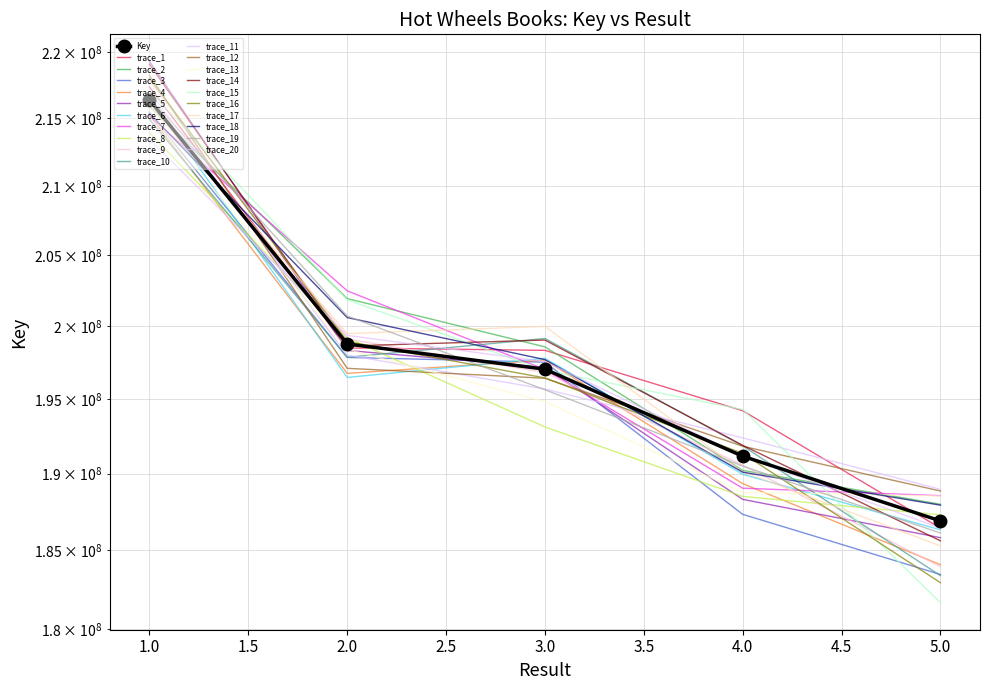

Where is the data nearest to the value 201628408?

2